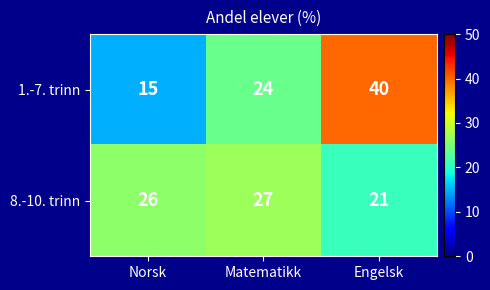

What is the difference between the second highest and minimum values in the 1.-7. trinn series?

9